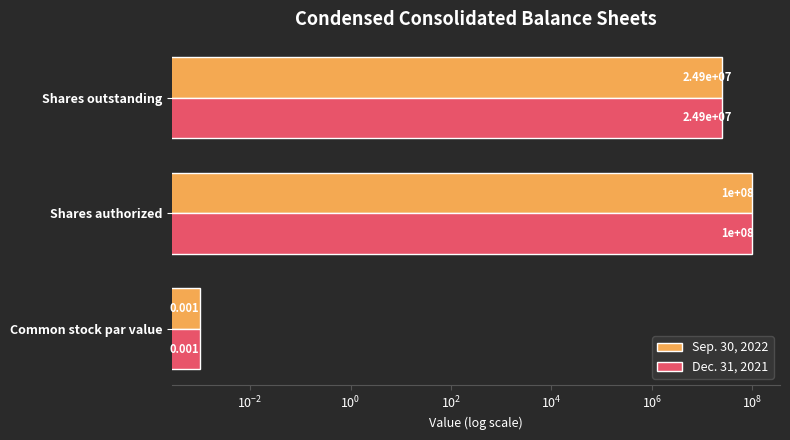

What is the value of the Sep. 30, 2022 bar at the 2nd from the left?

100000000.0